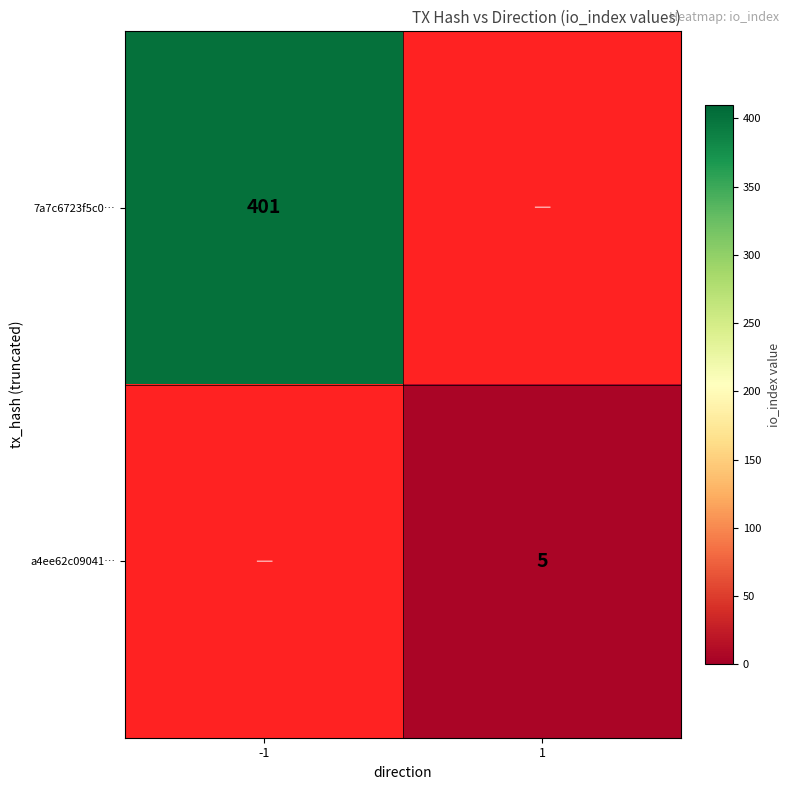

Count the number of categories in the chart.

2